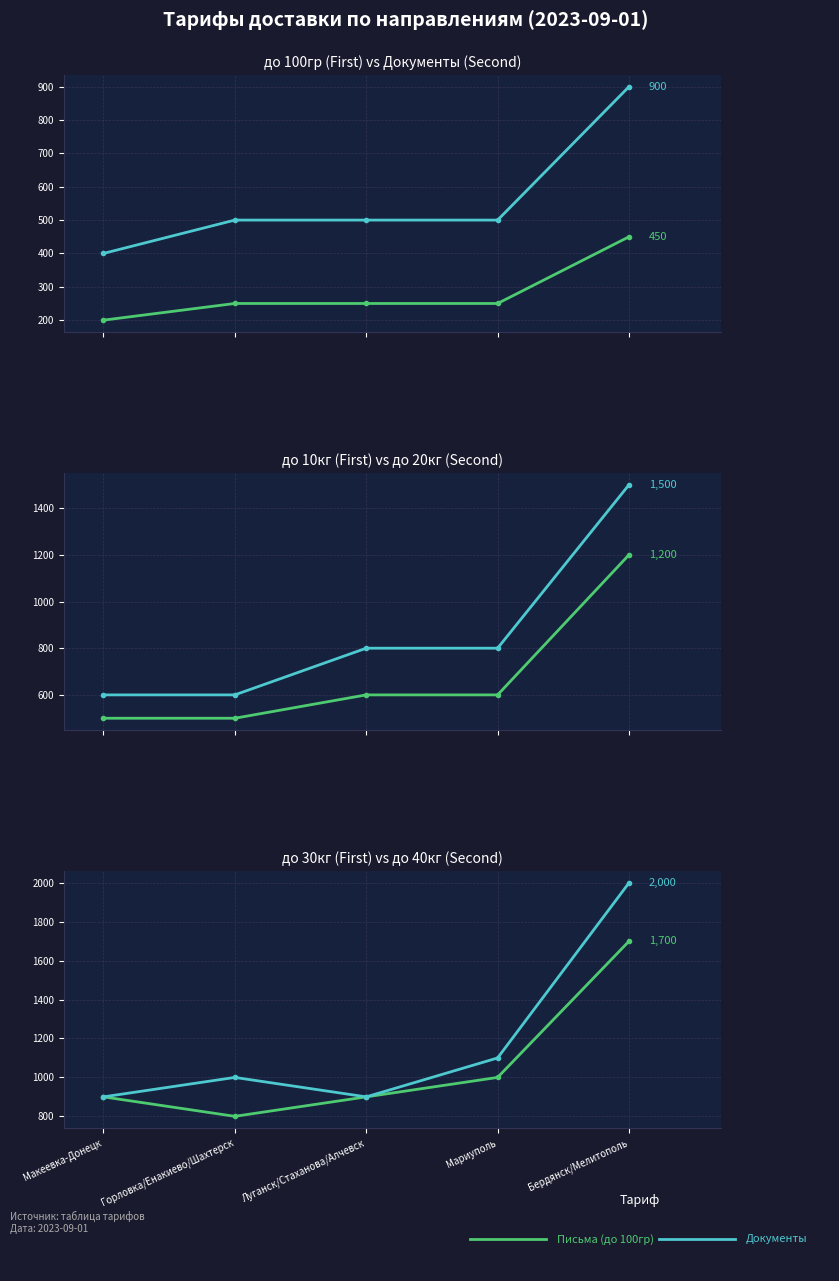

Does the chart have visible grid lines?

Yes